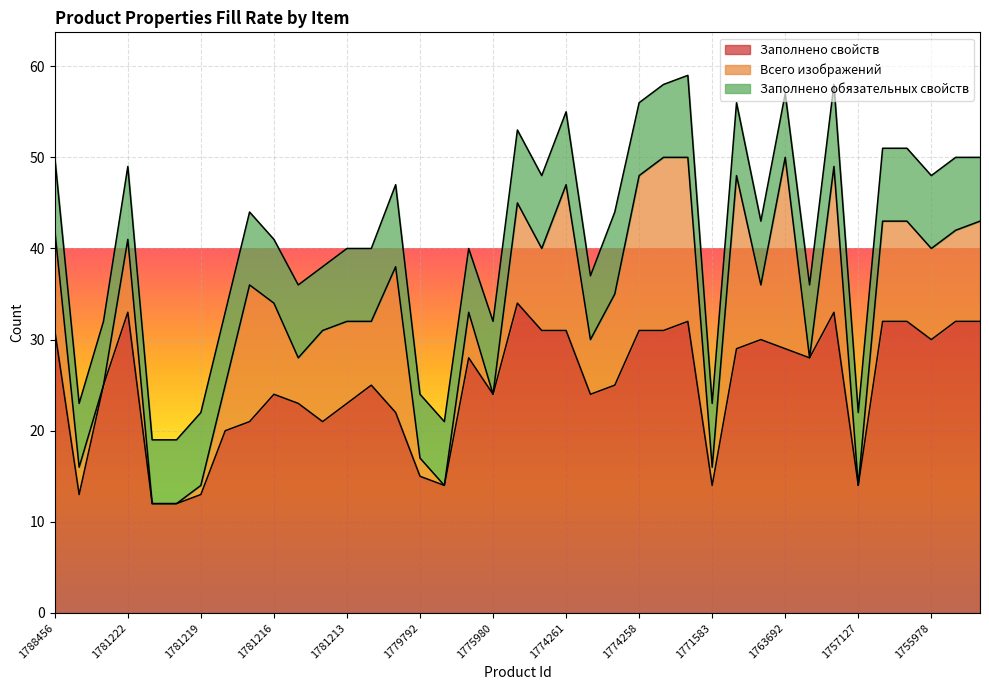

At which label does Заполнено свойств reach its minimum?

1781221